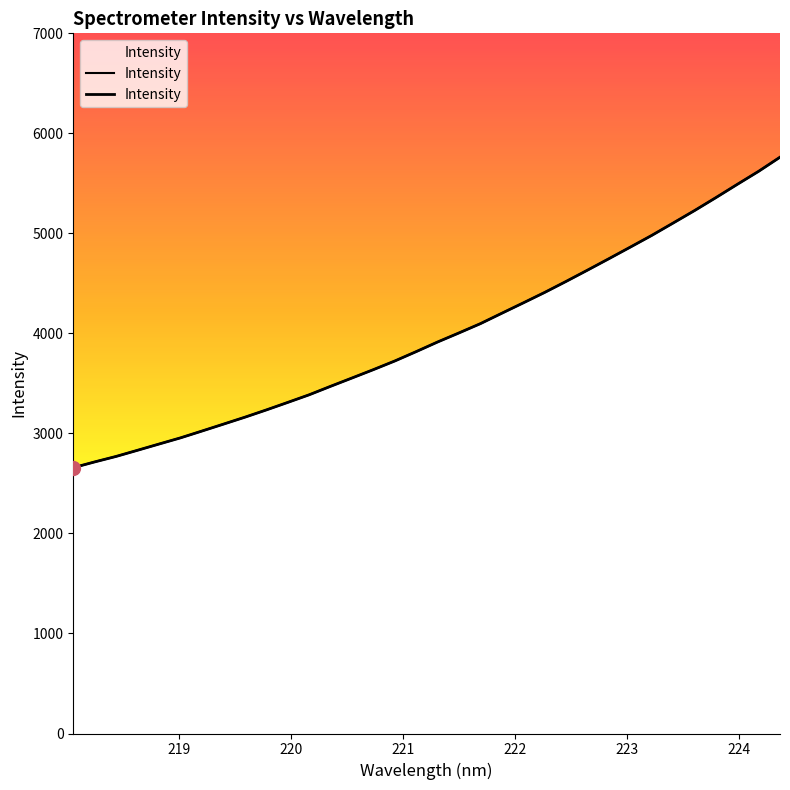

The chart shows a value of 5227.4 at 223.5987. True or false?

True